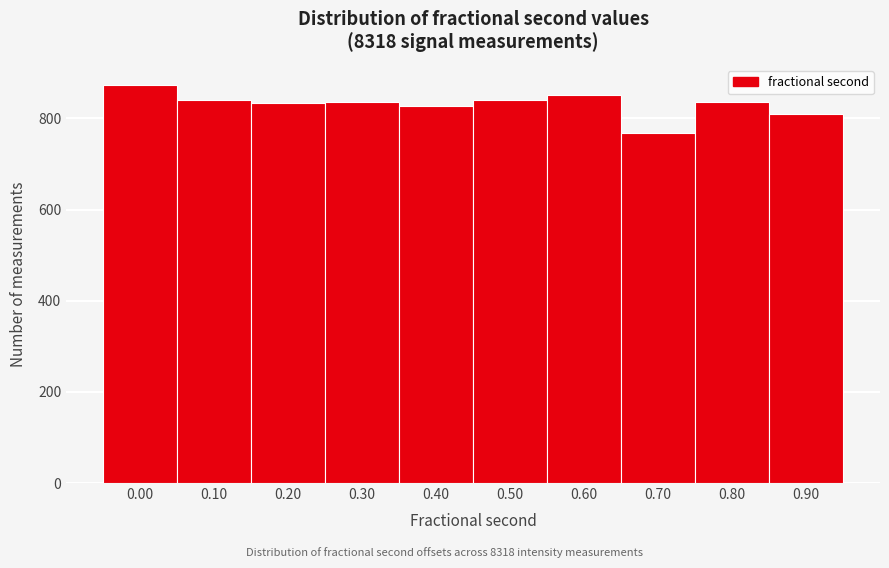

What is the approximate value at 0.10, to the nearest 5?

840